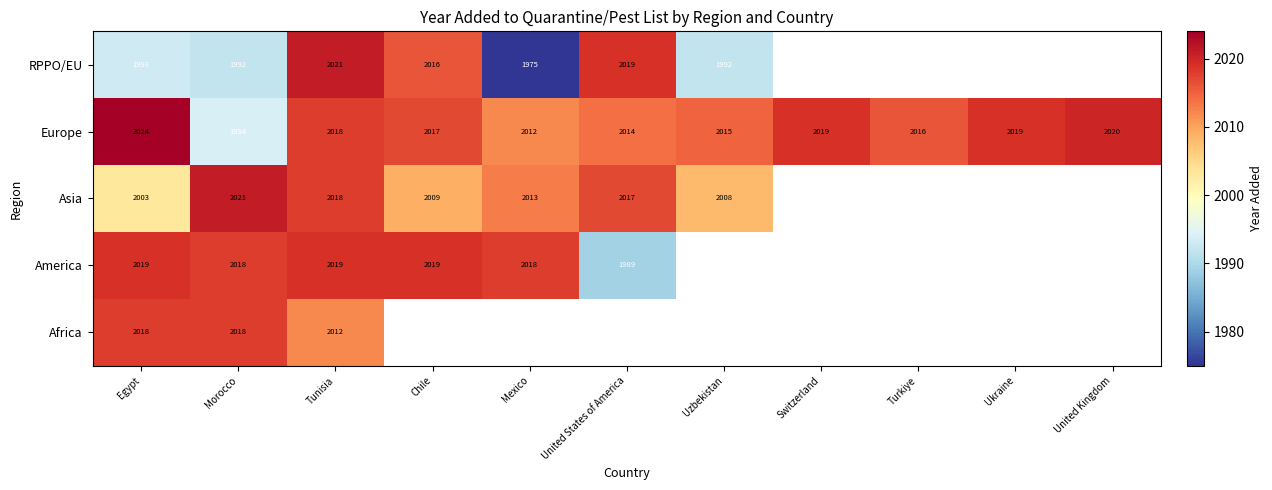

At which category is the sum across all series the highest?

Tunisia